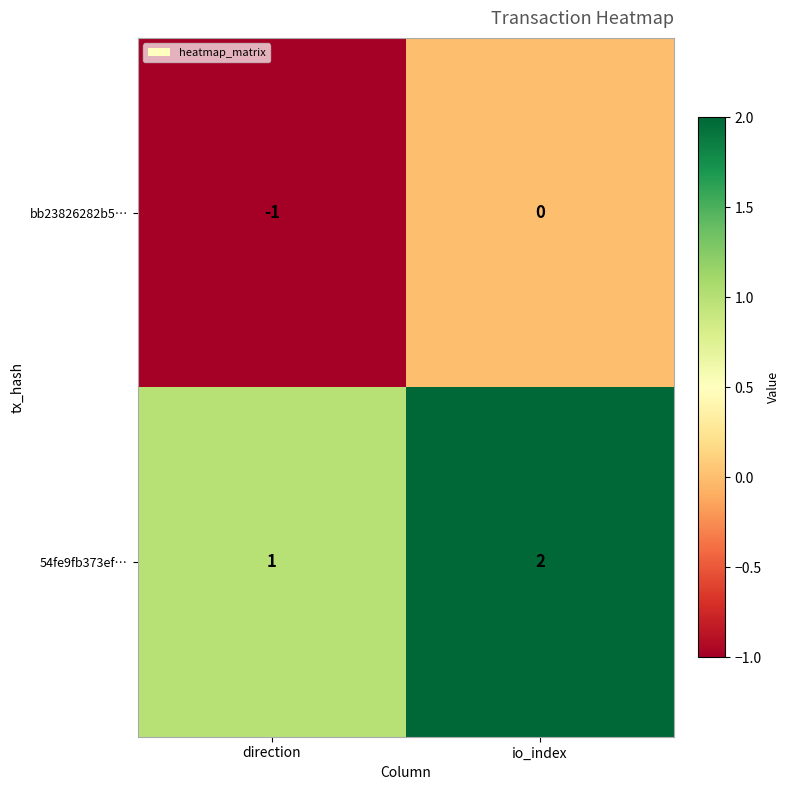

At how many categories does at least one series exceed 0?

2